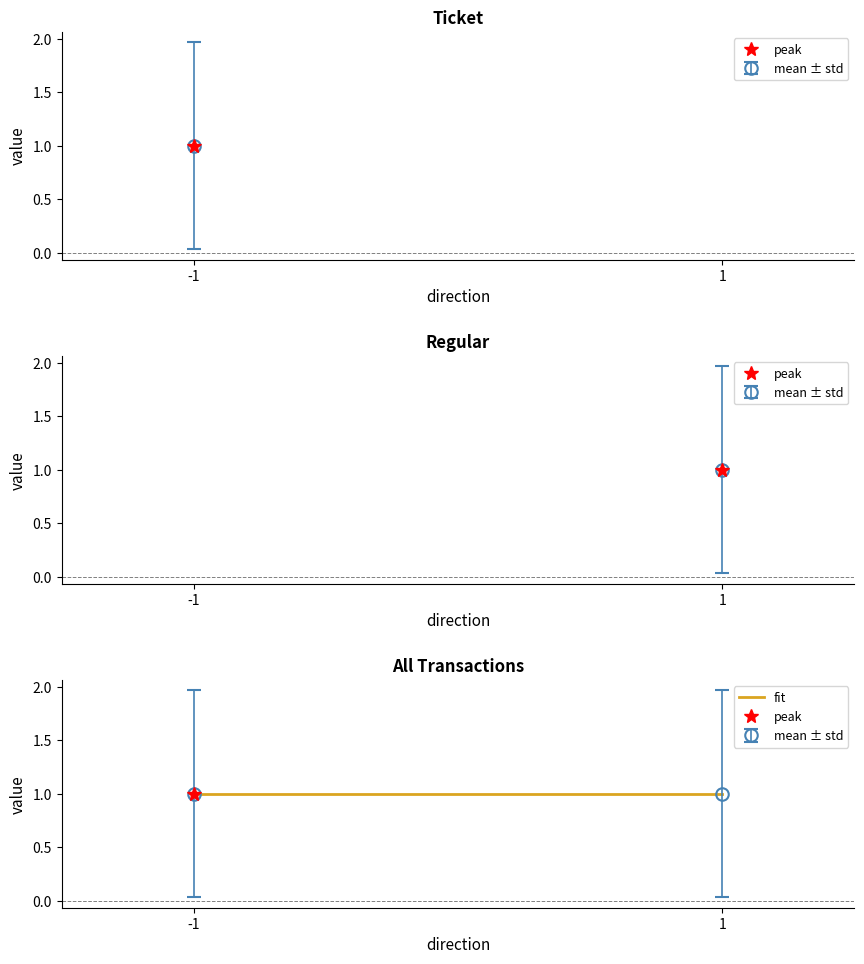

What is the spread (max minus min) of values at -1?

1.0